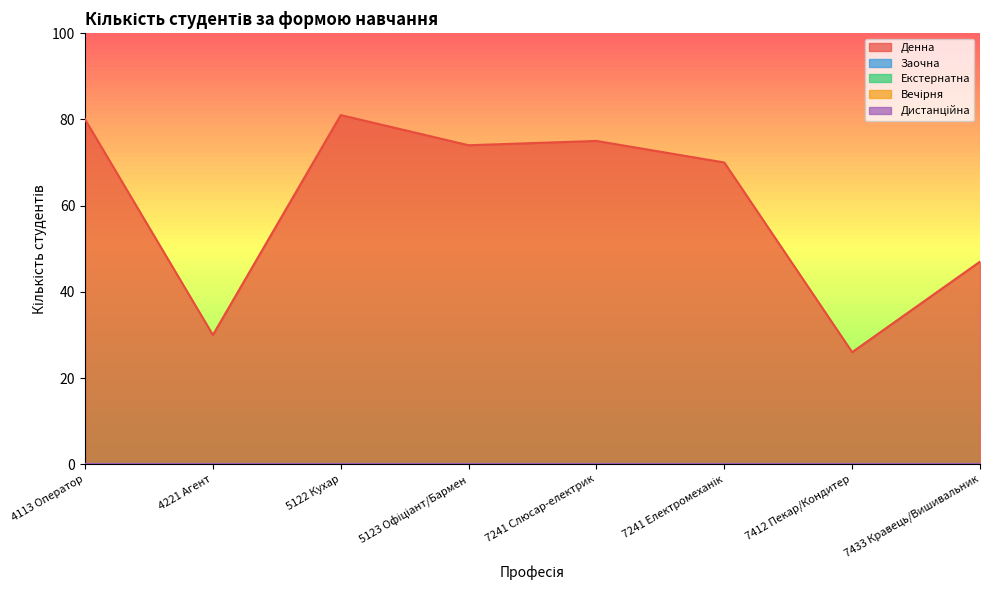

How many categories are shown in the chart?

8